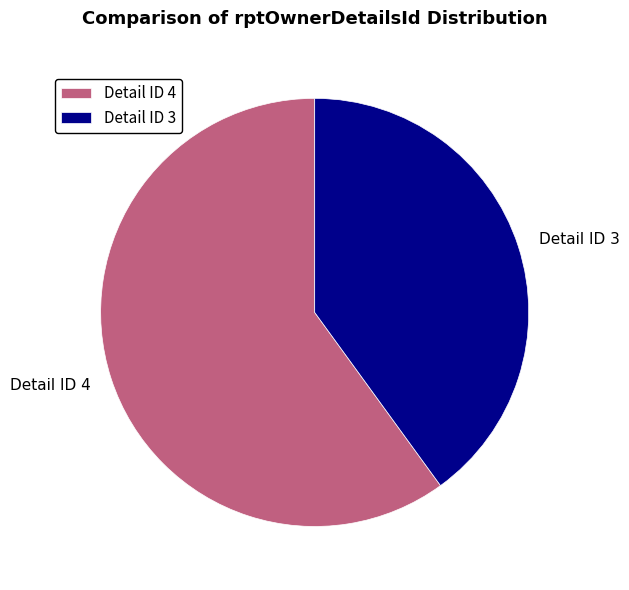

Which slice is the smallest?

Detail ID 3